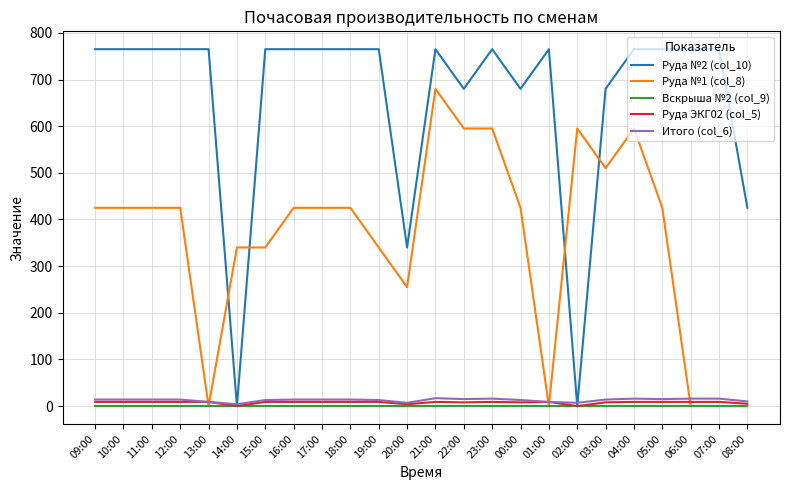

Which series has the largest range (max minus min)?

Руда №2 (col_10)